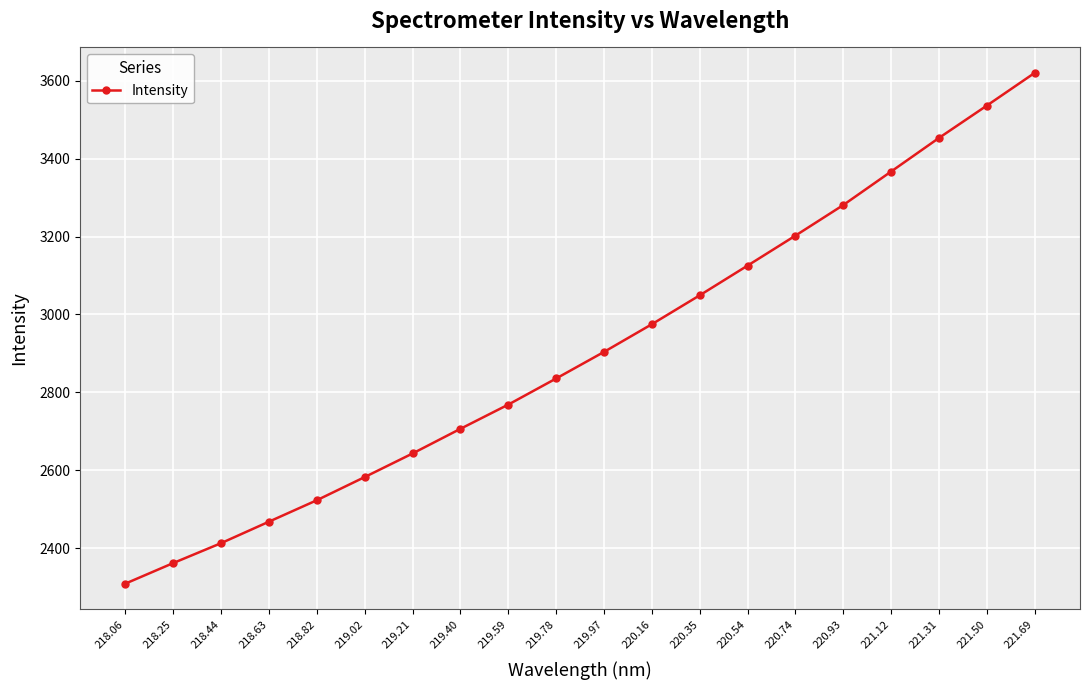

Which category has the lowest value across all series?

218.06